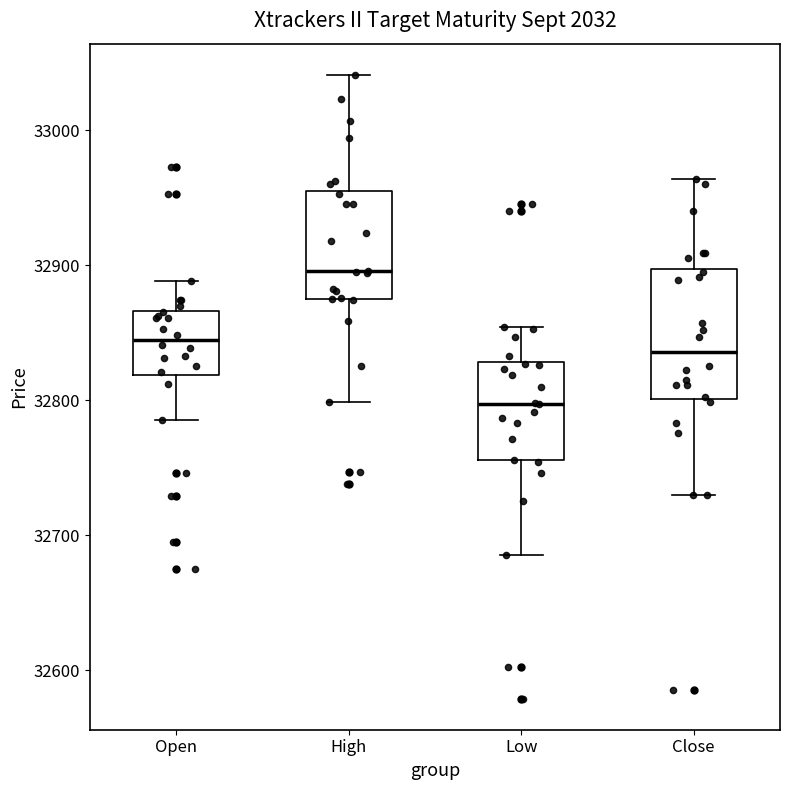

Reading left to right, transcribe this box plot: for each box, give where its median line is, the range the box spans, and where its two whiskers end, as read against the y-axis. The values are not printed on the chart, so give them approximately, as read against the axis.

Open: median 32840, box 32820 to 32870, whiskers 32790 to 32890
High: median 32900, box 32870 to 32950, whiskers 32800 to 33040
Low: median 32800, box 32760 to 32830, whiskers 32690 to 32850
Close: median 32840, box 32800 to 32900, whiskers 32730 to 32960